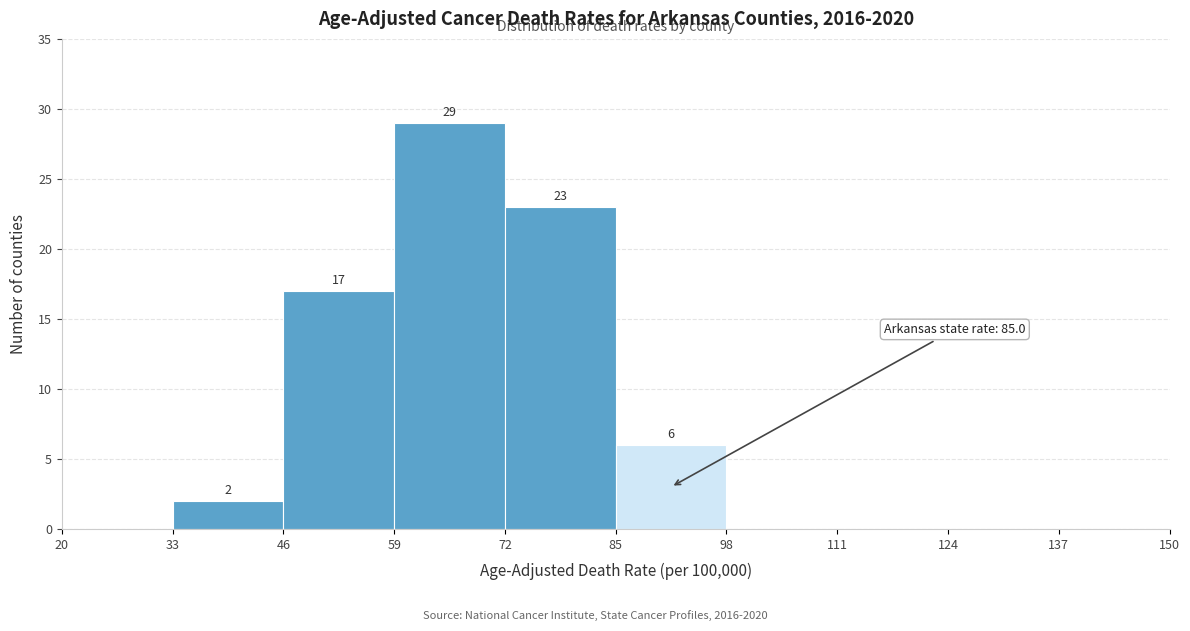

Which range on the x-axis has the tallest bar?

59 to 72